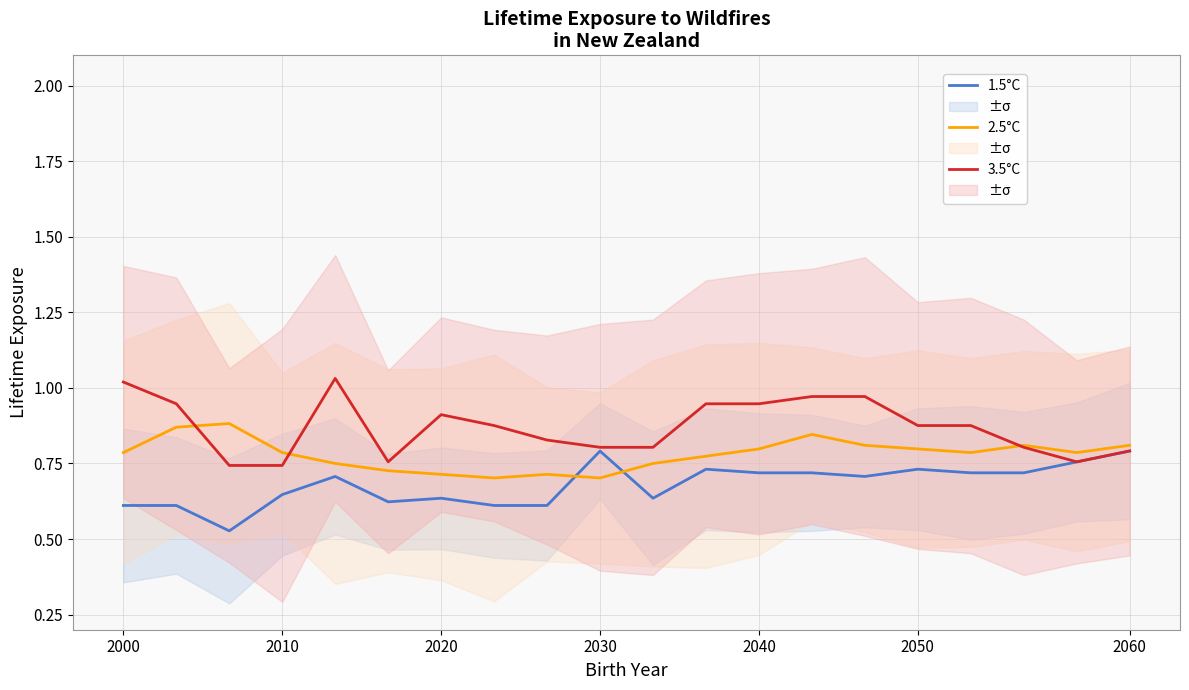

What are all the series names shown in the legend?

1.5°C, 2.5°C, 3.5°C